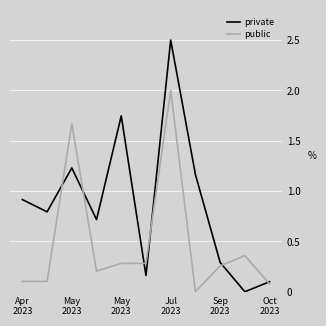

What is the maximum value for public?

2.0